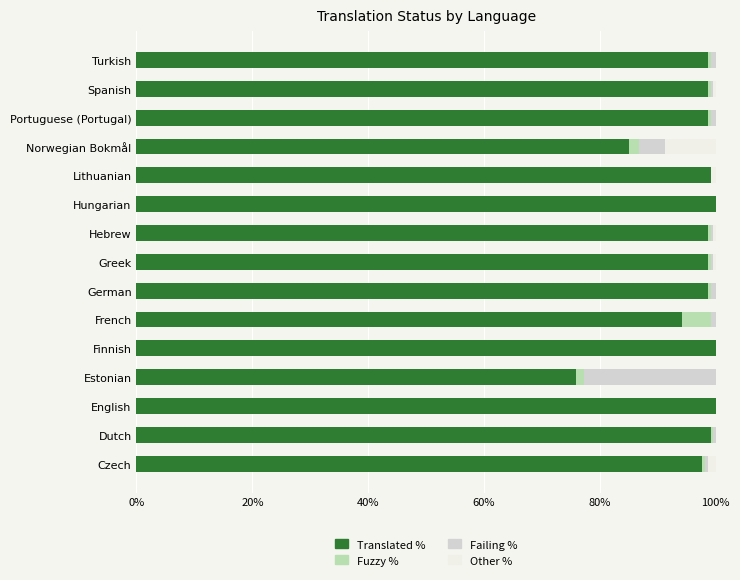

How many data points does each series have?

15